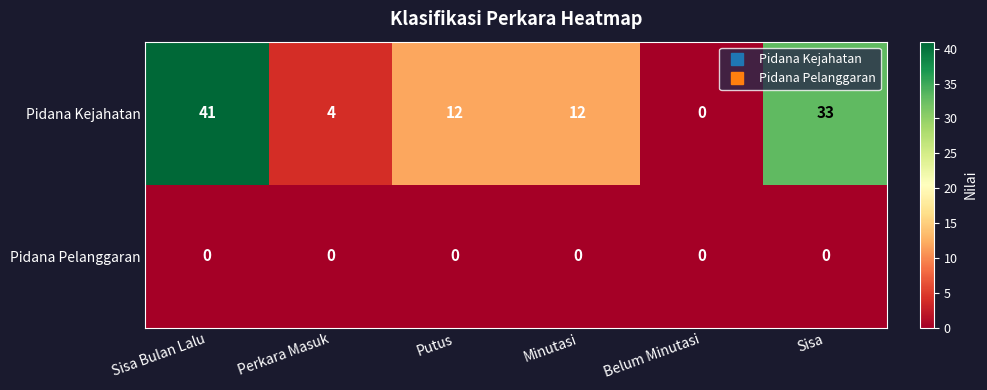

Reading left to right, what are all the values shown in this chart?

Pidana Kejahatan: Sisa Bulan Lalu=41	Perkara Masuk=4	Putus=12	Minutasi=12	Belum Minutasi=0	Sisa=33
Pidana Pelanggaran: Sisa Bulan Lalu=0	Perkara Masuk=0	Putus=0	Minutasi=0	Belum Minutasi=0	Sisa=0